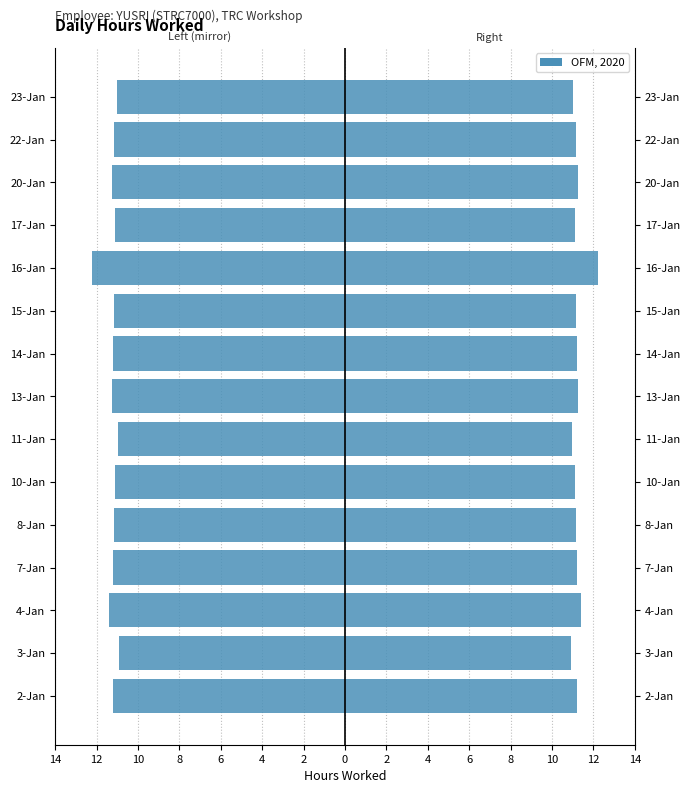

What is the difference between the highest and lowest values at 8?

22.4